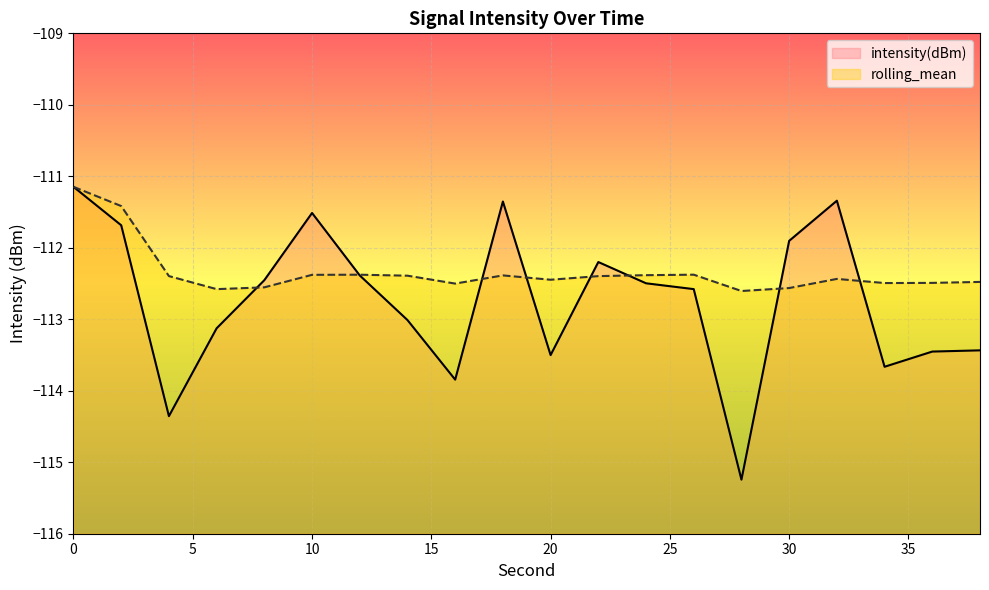

At which label does rolling_mean reach its minimum?

28